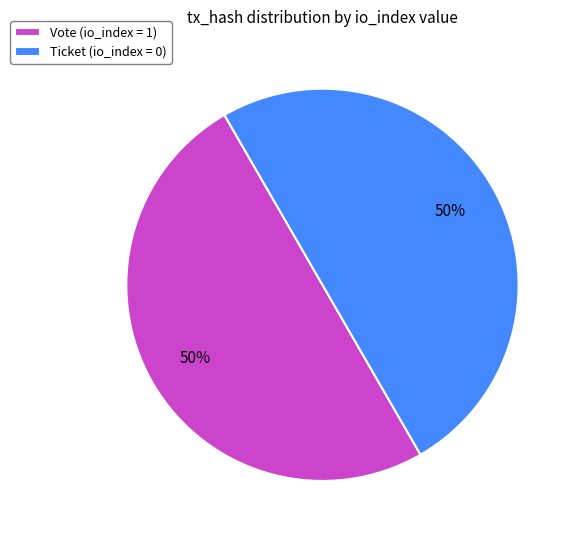

Count the number of slices in the pie.

2